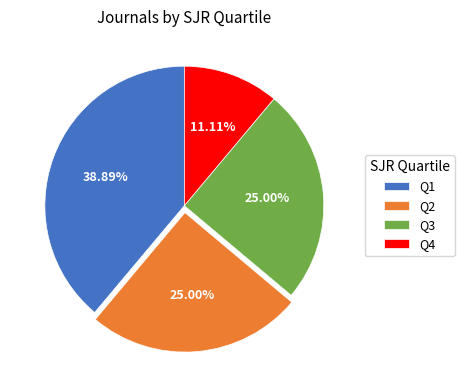

Is it true that Q2 is 25% of the pie?

True